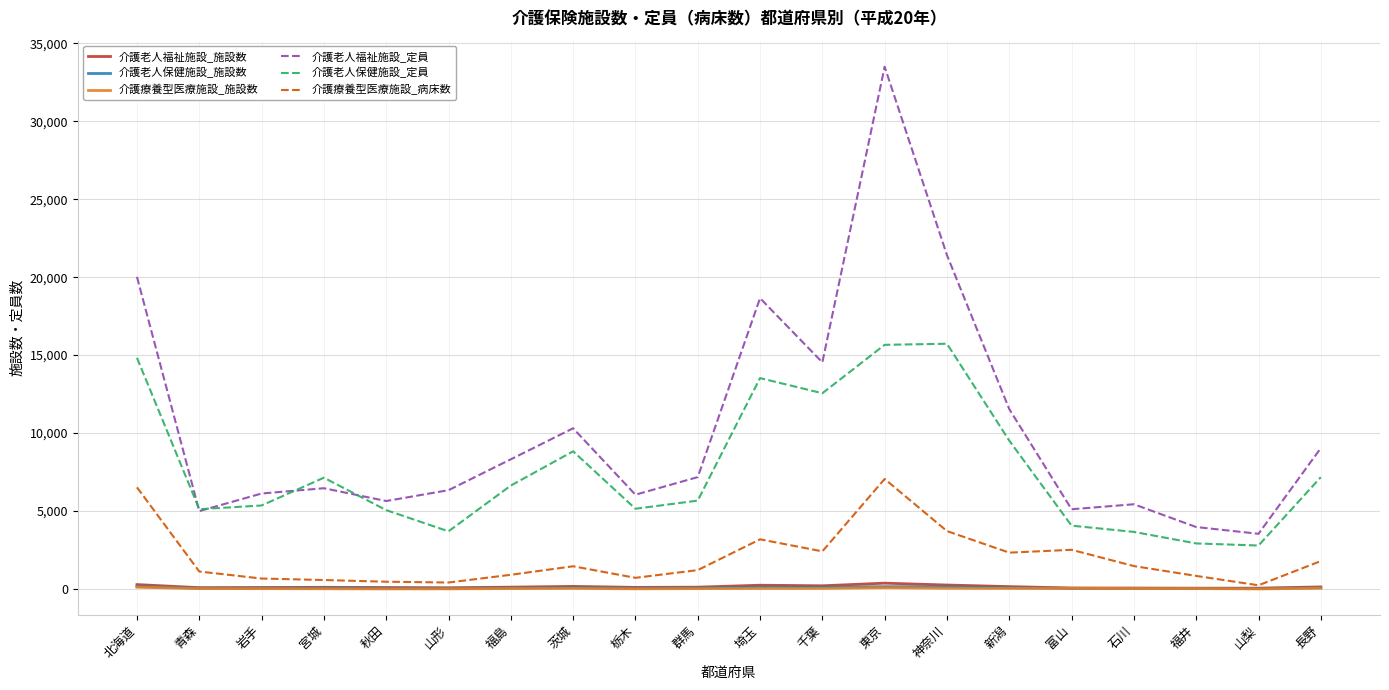

Is the value of 介護老人福祉施設_定員 at 茨城 greater than the value of 介護老人保健施設_施設数 at 富山?

Yes